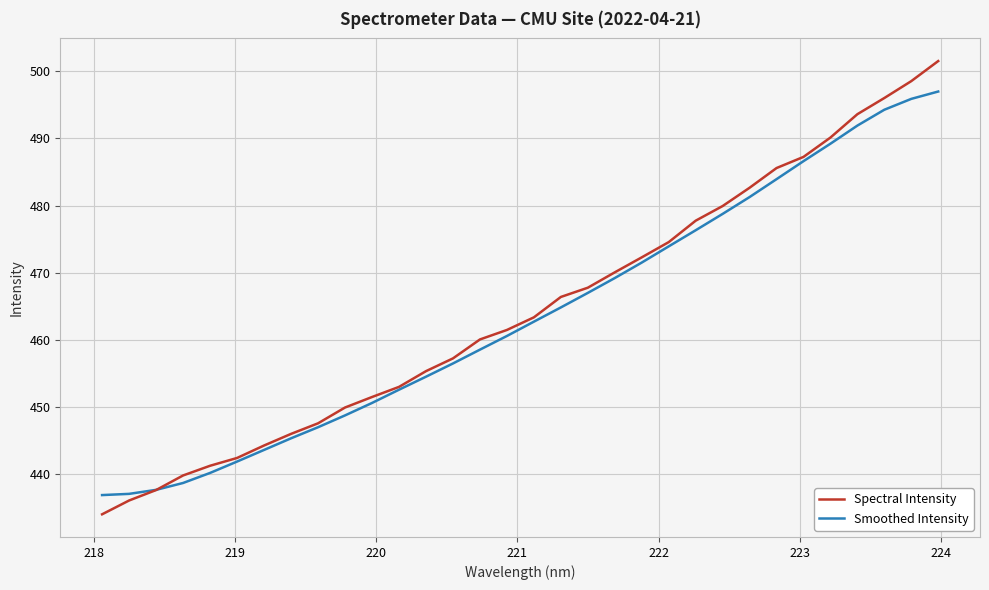

True or false: Smoothed Intensity and Spectral Intensity cross at least once.

True